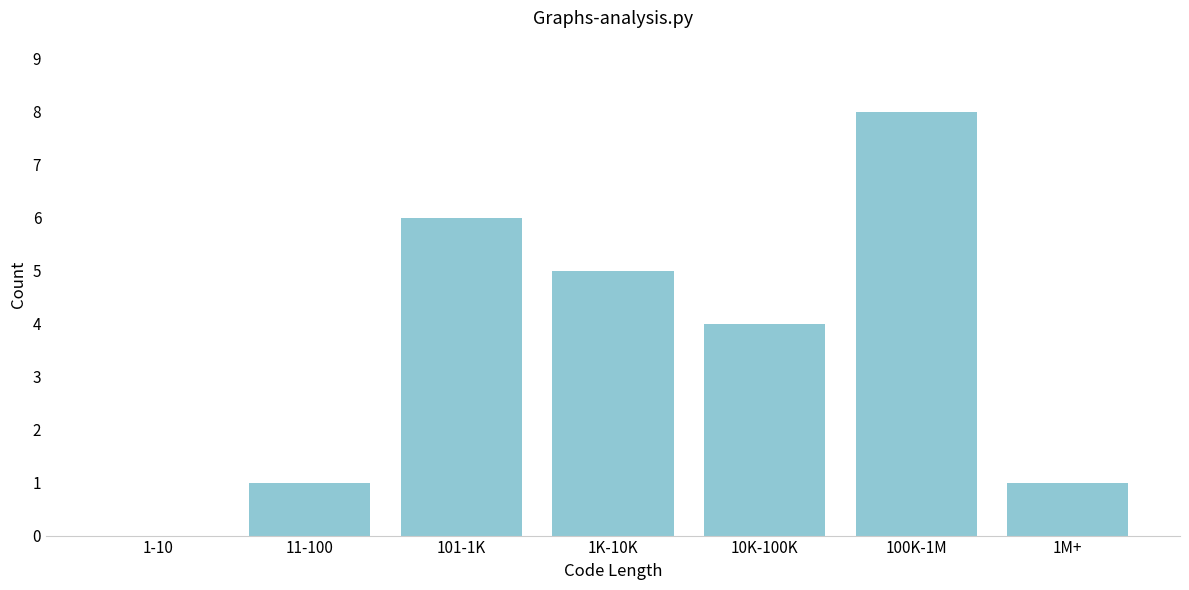

Reading left to right, transcribe all the data shown in this chart.

1-10=0	11-100=1	101-1K=6	1K-10K=5	10K-100K=4	100K-1M=8	1M+=1